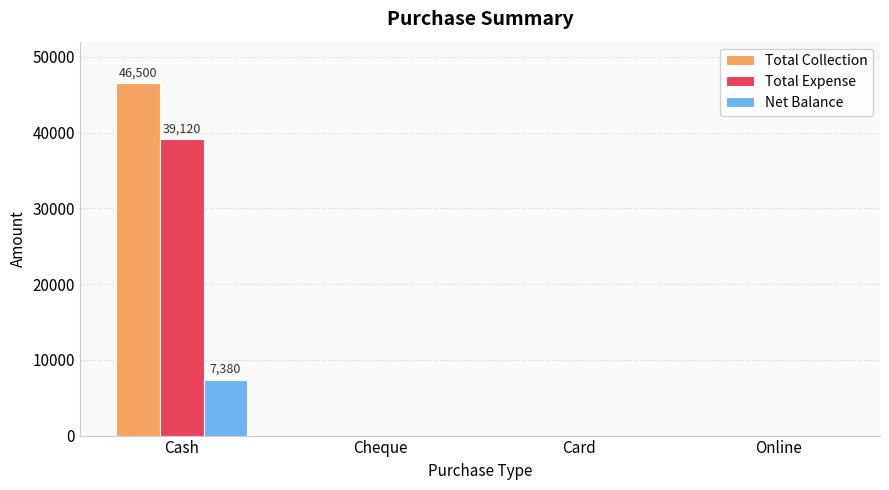

What is the sum of all Total Expense values?

39120